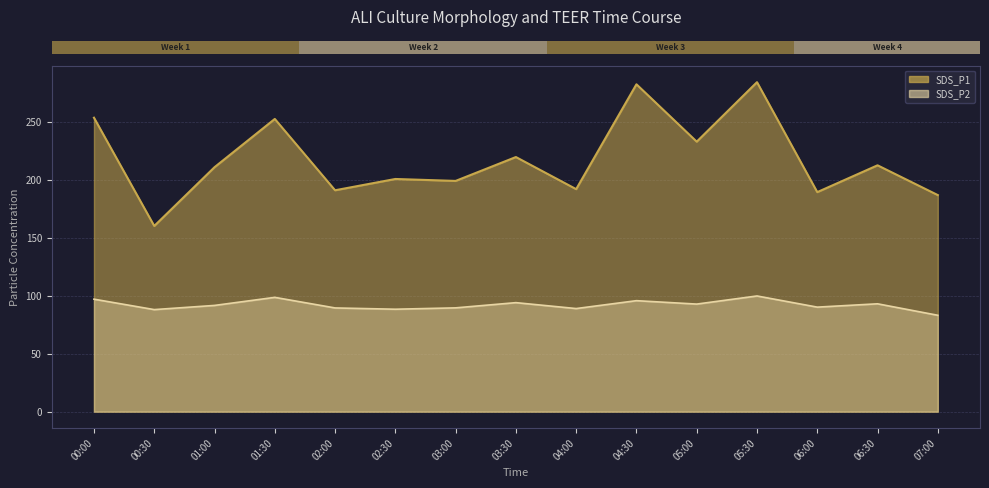

What position from the left is 04:30?

10